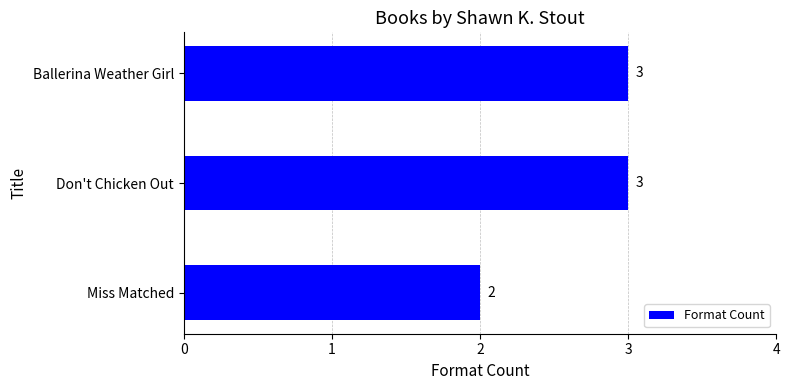

Where is the data nearest to the value 2?

Miss Matched